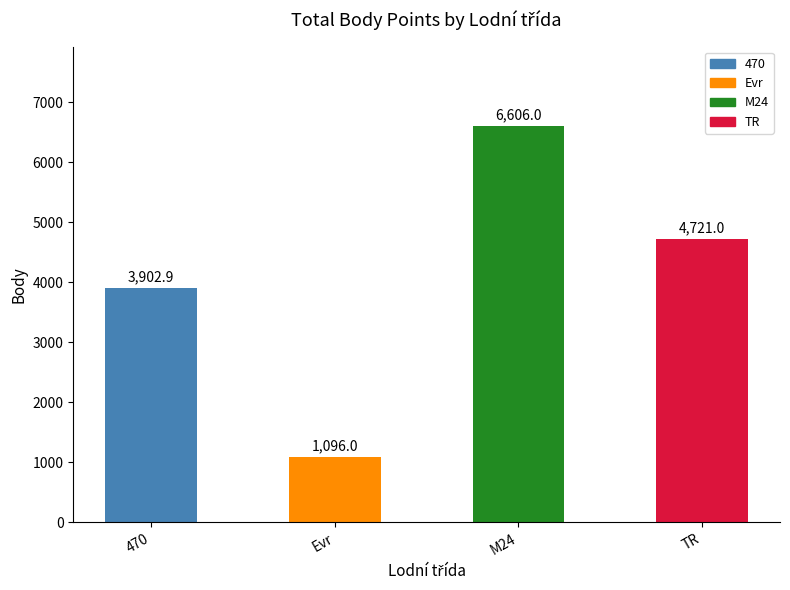

What is the label of the 1st bar from the right?

TR